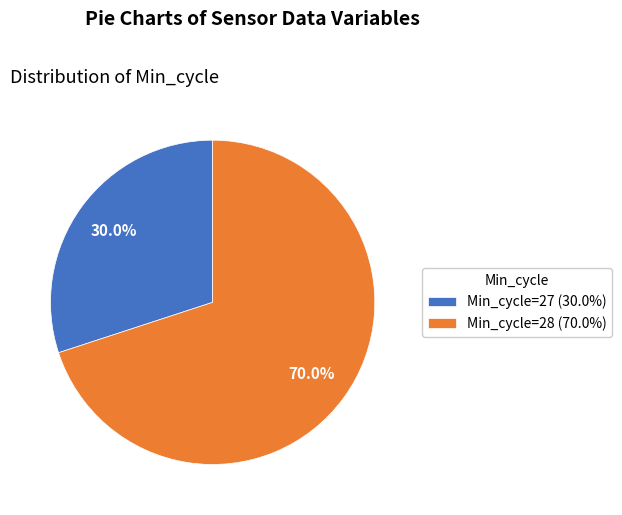

Rank the categories by value from lowest to highest.

Min_cycle=27 (30.0%), Min_cycle=28 (70.0%)